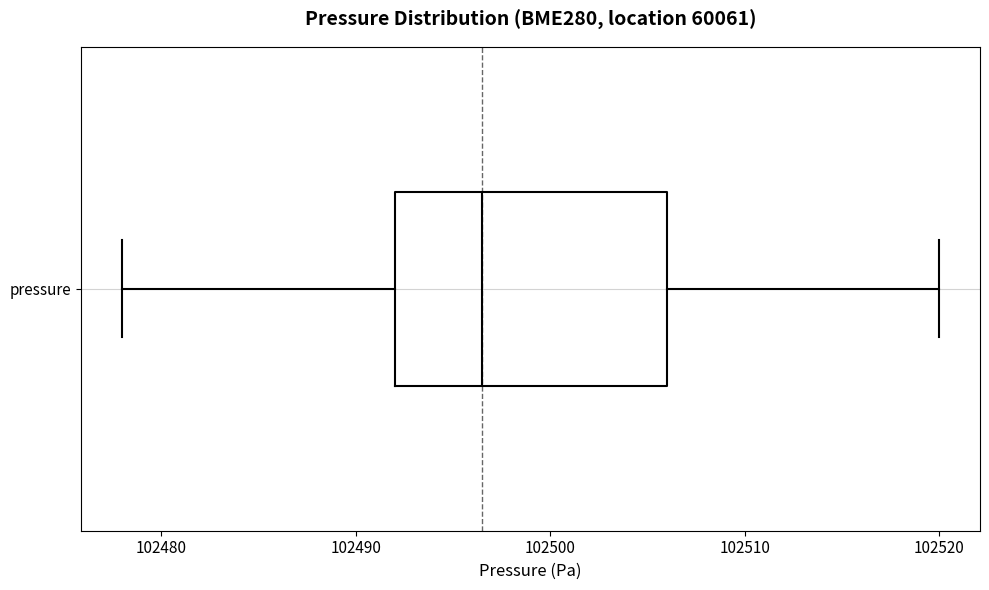

Where does the left whisker of the box for pressure end on the x-axis? The values are not printed on the chart, so give them approximately, as read against the axis.

102478